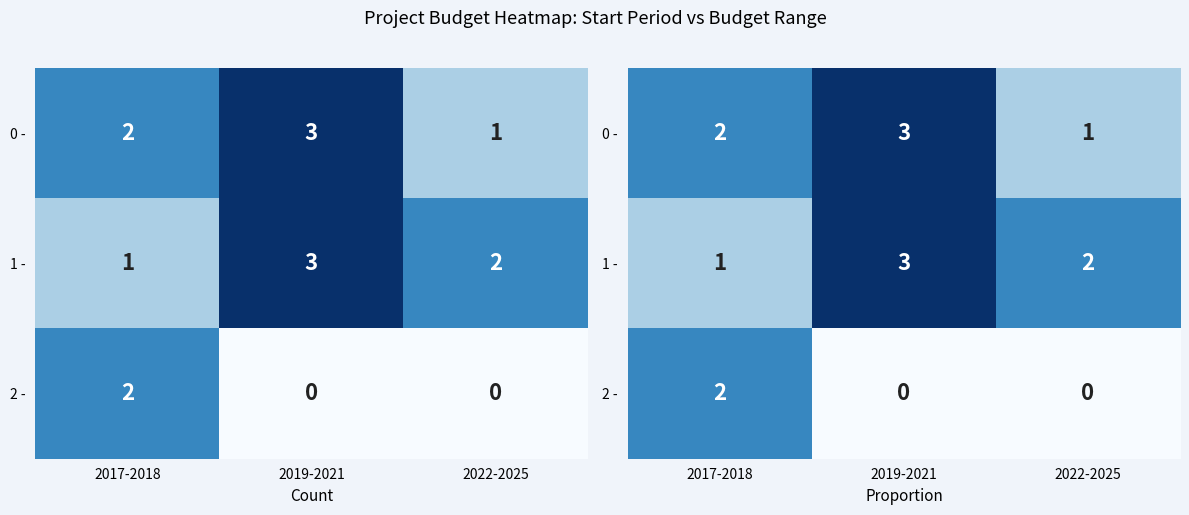

Count the number of categories in the chart.

3